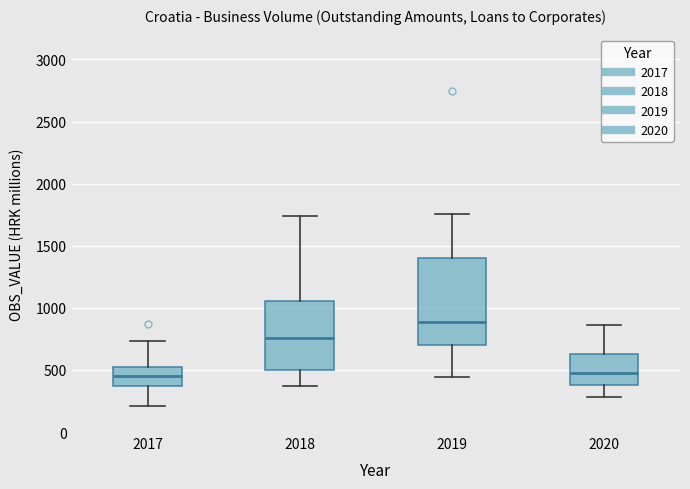

Where does the lower whisker of the box at x = 2020 end on the y-axis? The values are not printed on the chart, so give them approximately, as read against the axis.

300